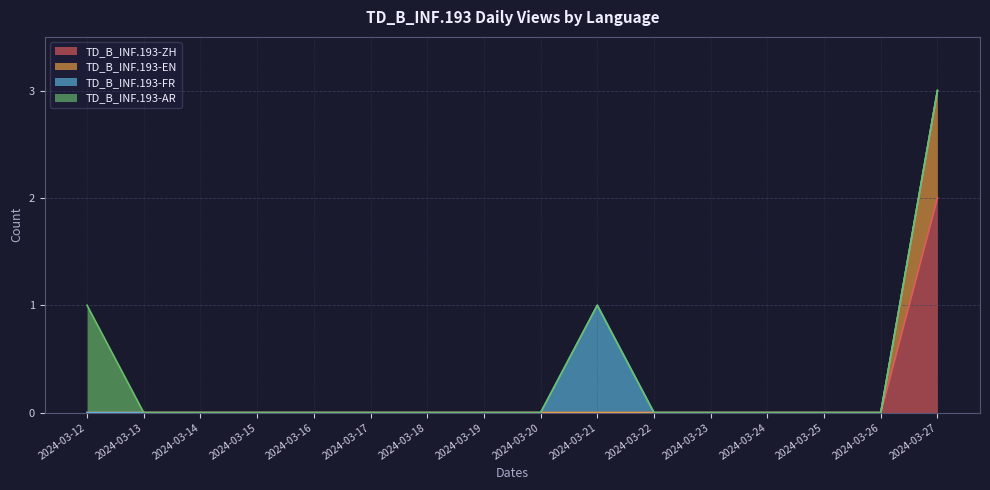

Which category has the highest value in the TD_B_INF.193-ZH series?

2024-03-27